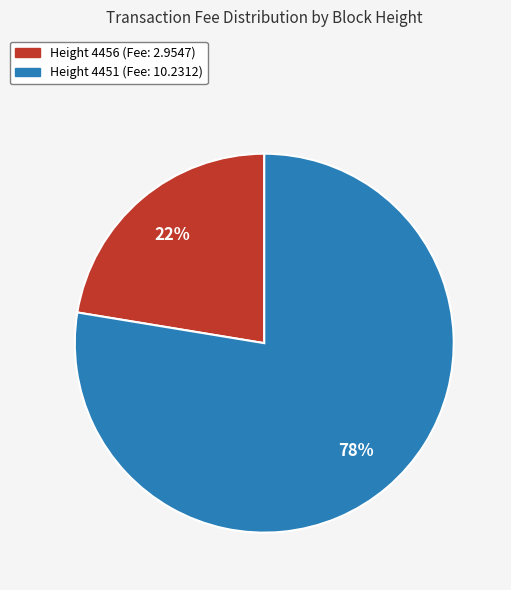

To the nearest percent, what portion does Height 4451 (Fee: 10.2312) represent?

78%